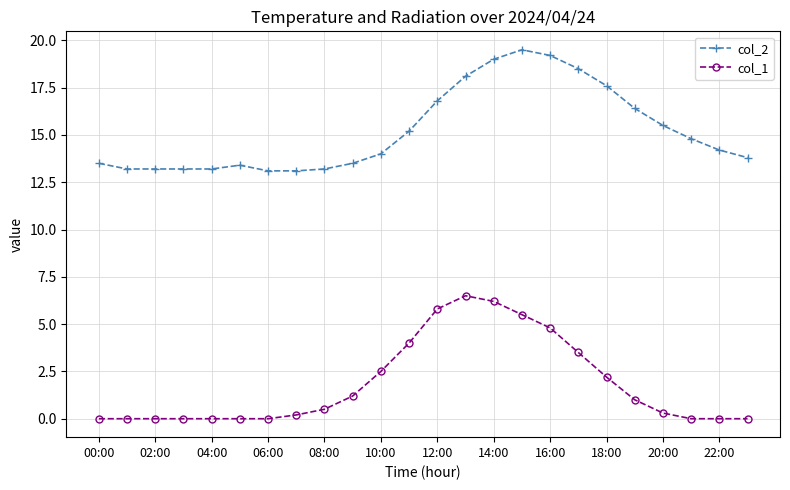

What is the value of the col_2 point at the 8th from the left?

13.1